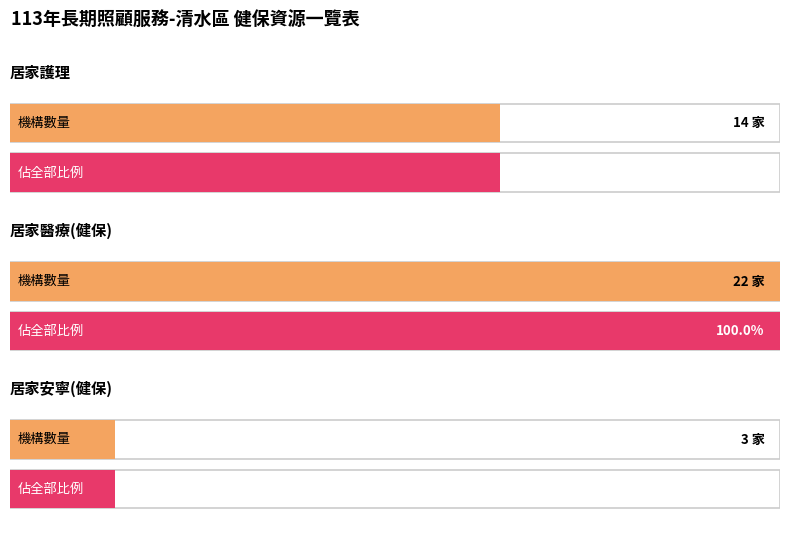

Where is the data nearest to the value 12?

counts